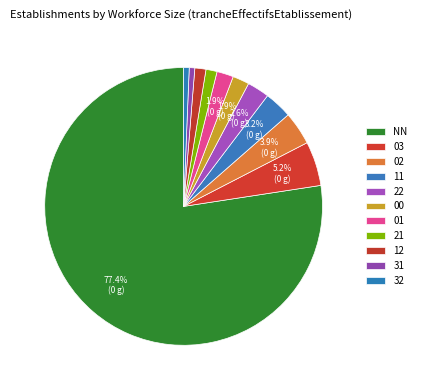

Which slice is the largest?

NN